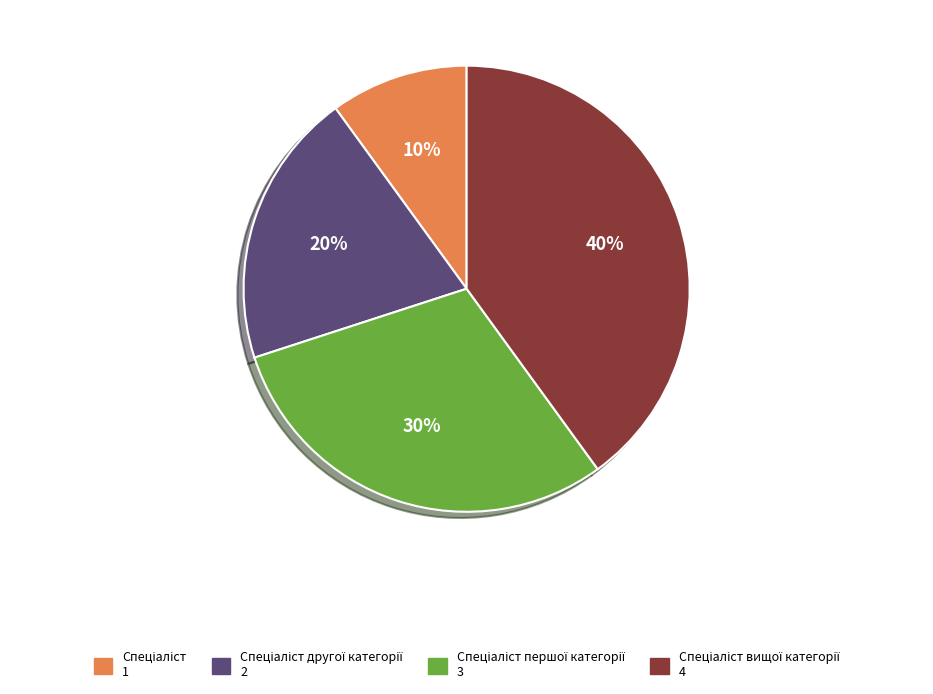

Does any single category account for the majority?

No